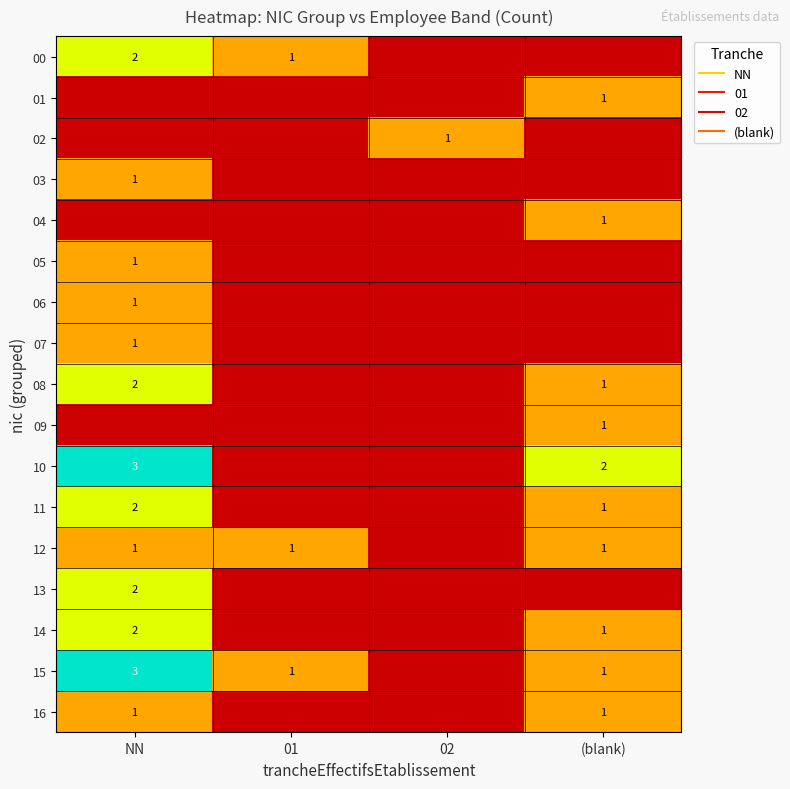

Between (blank) and 01, which is larger?

01